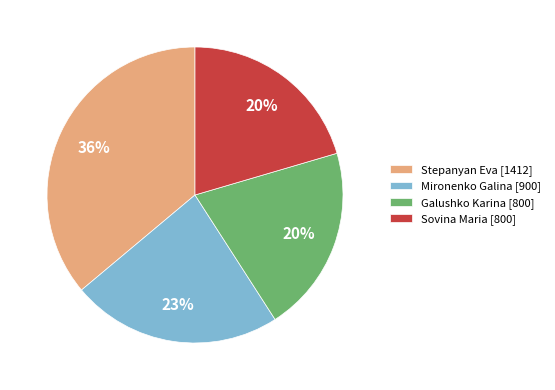

Combined, do Mironenko Galina [900] and Galushko Karina [800] account for over 50%?

No